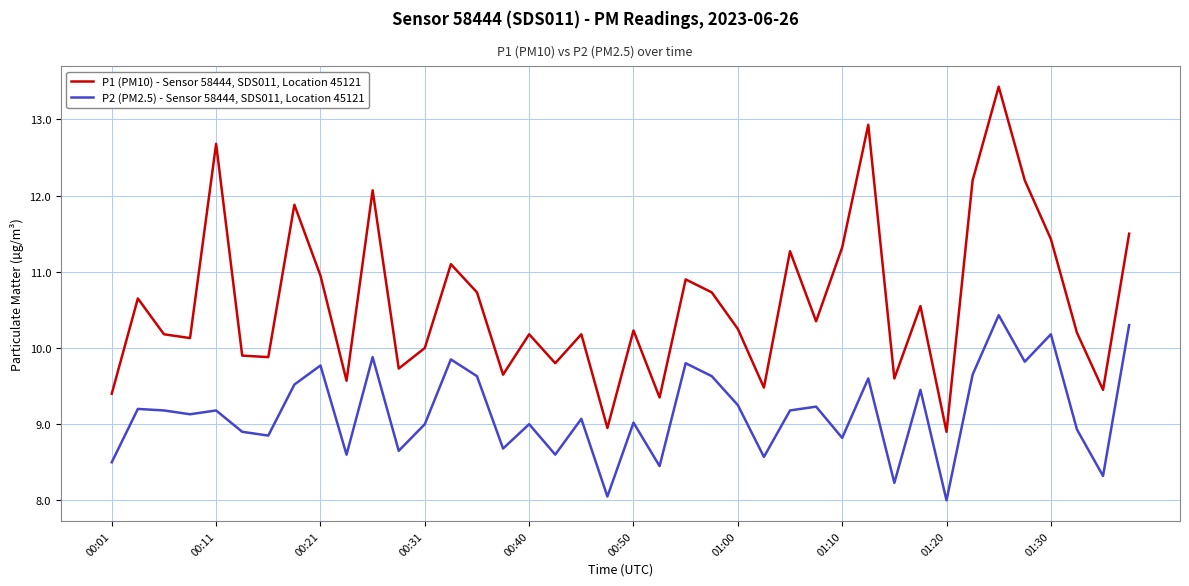

What is the difference between the maximum and minimum values in the P2 (PM2.5) - Sensor 58444, SDS011, Location 45121 series?

2.4